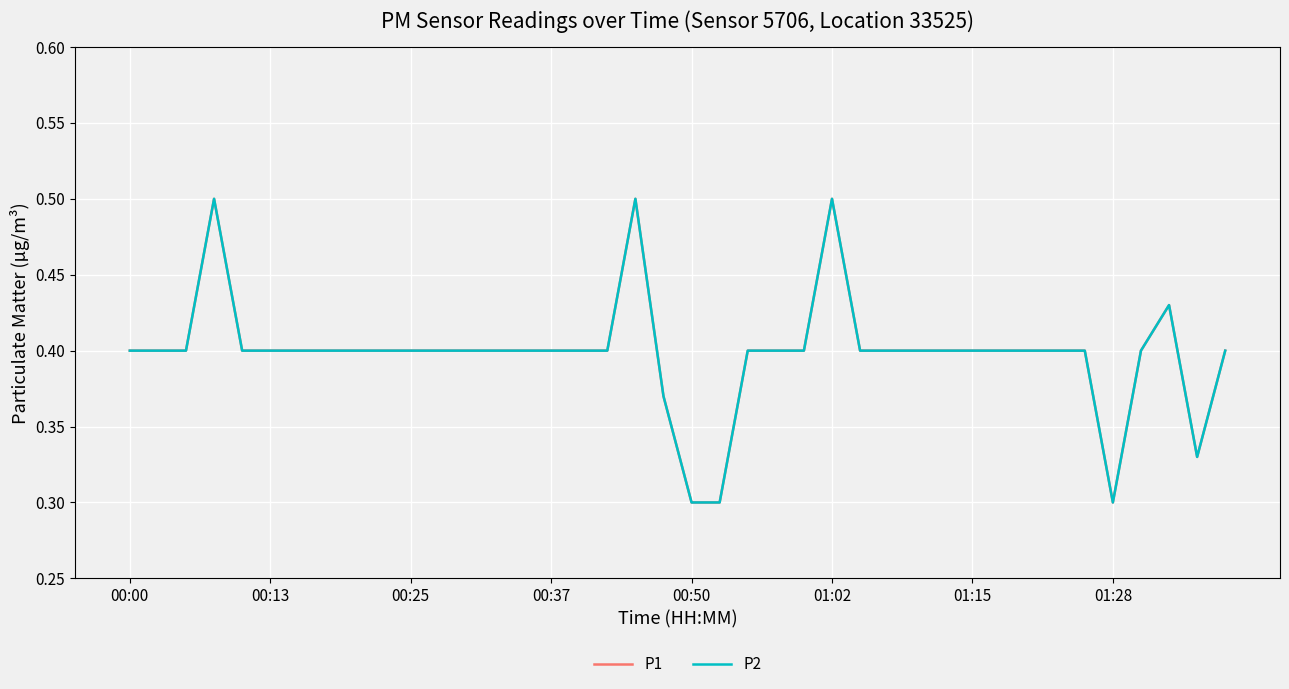

Does the chart display data point markers on the line(s)?

No